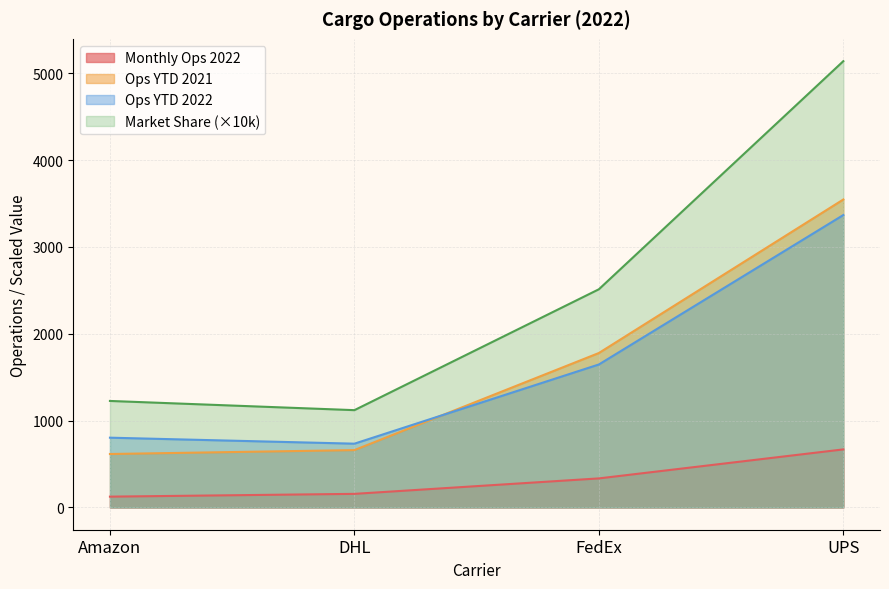

What position from the left is DHL?

2